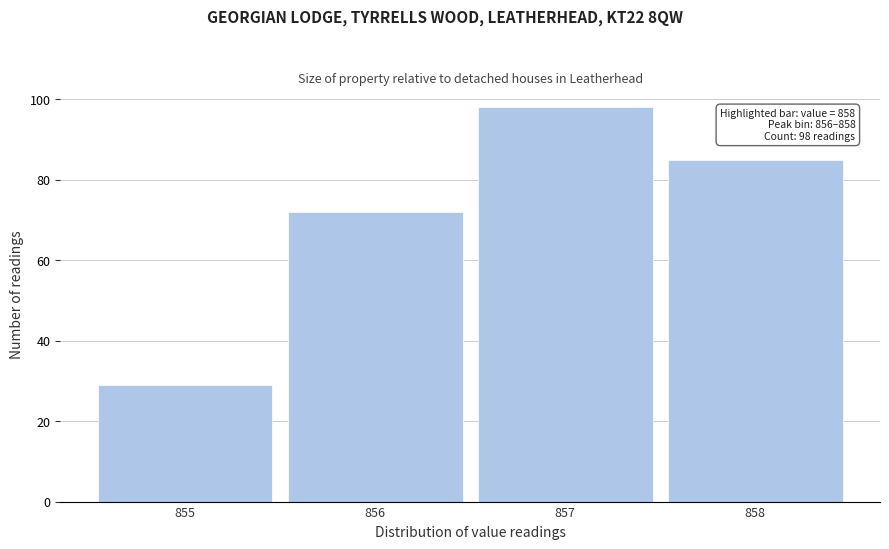

Which range on the x-axis has the tallest bar?

856.5 to 857.5